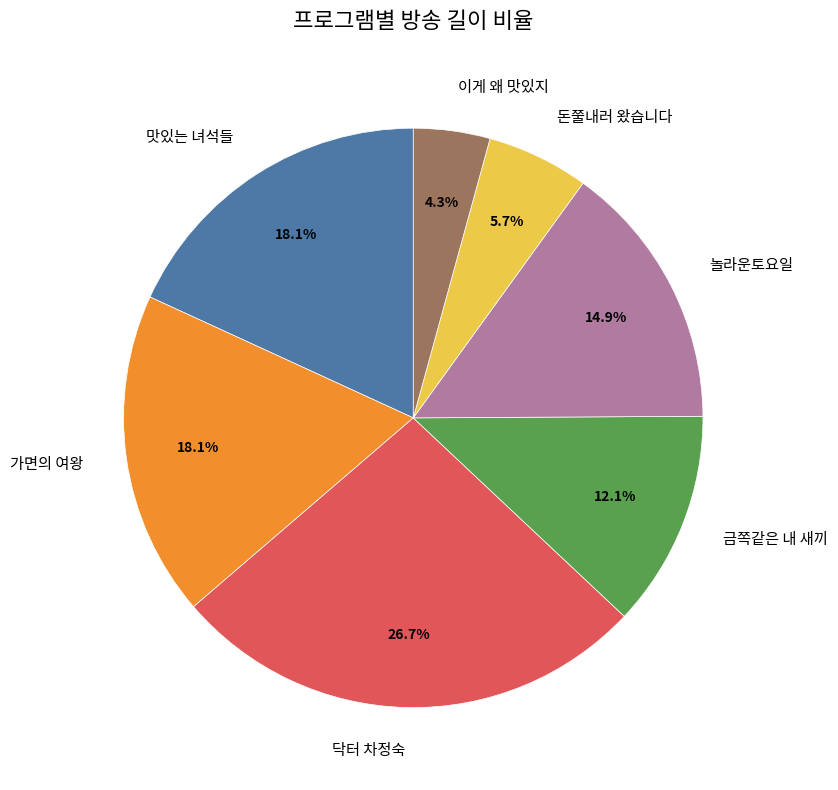

What is the largest slice in the pie chart?

닥터 차정숙